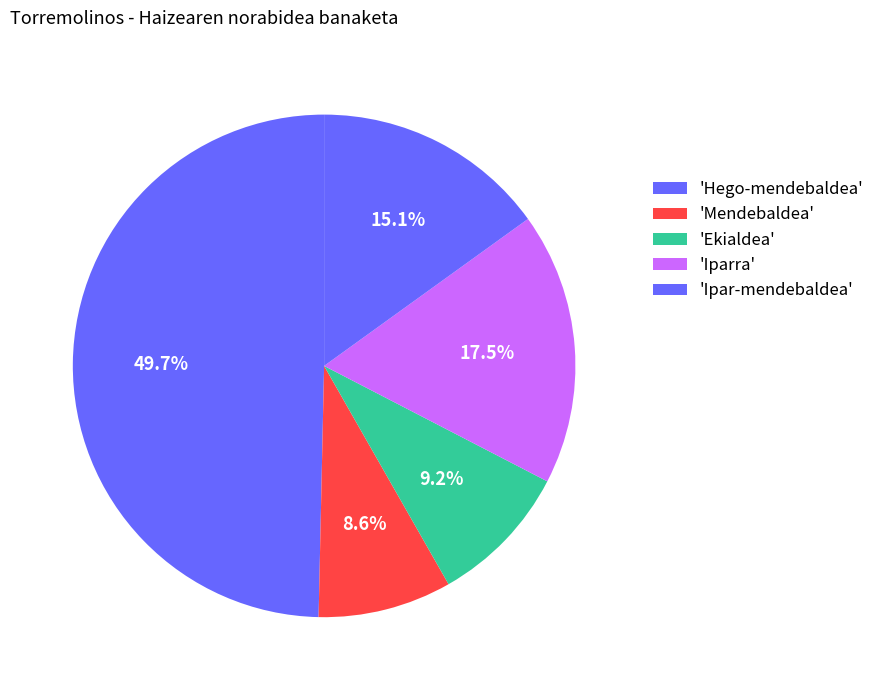

How many segments does this pie chart have?

5